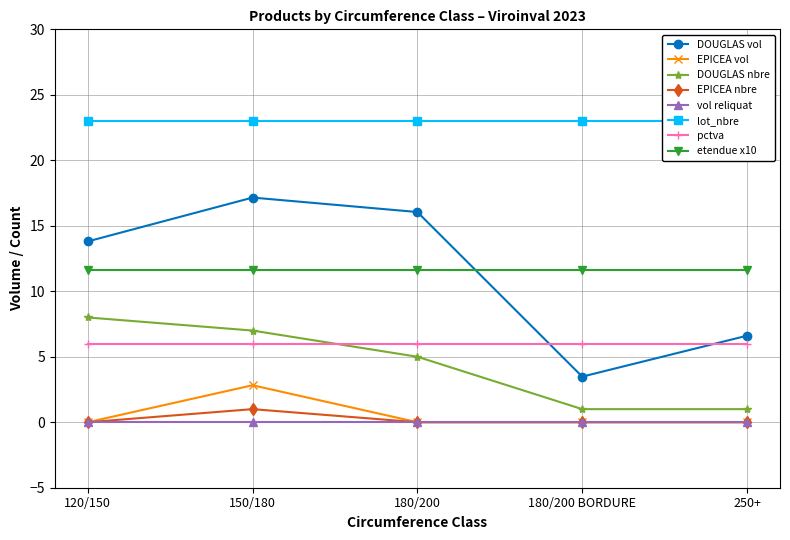

True or false: EPICEA and DOUGLAS intersect in this chart.

False